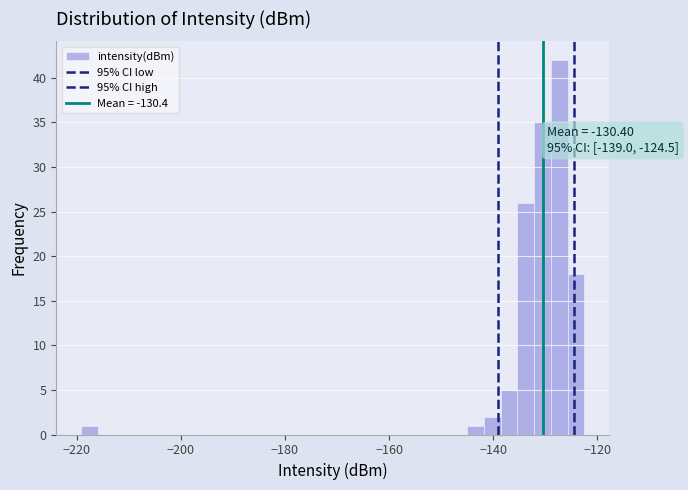

Around what value on the x-axis is the tallest bar? Give the approximate position of its centre, as read against the axis.

-128